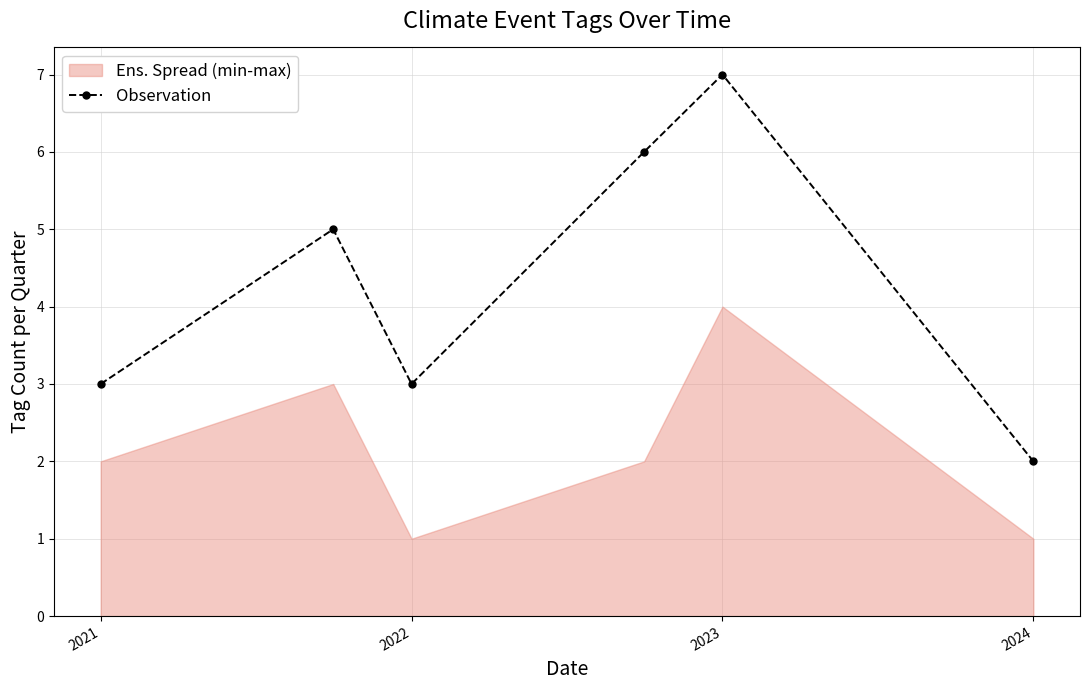

The Observation series shows 5 at 2021. True or false?

False